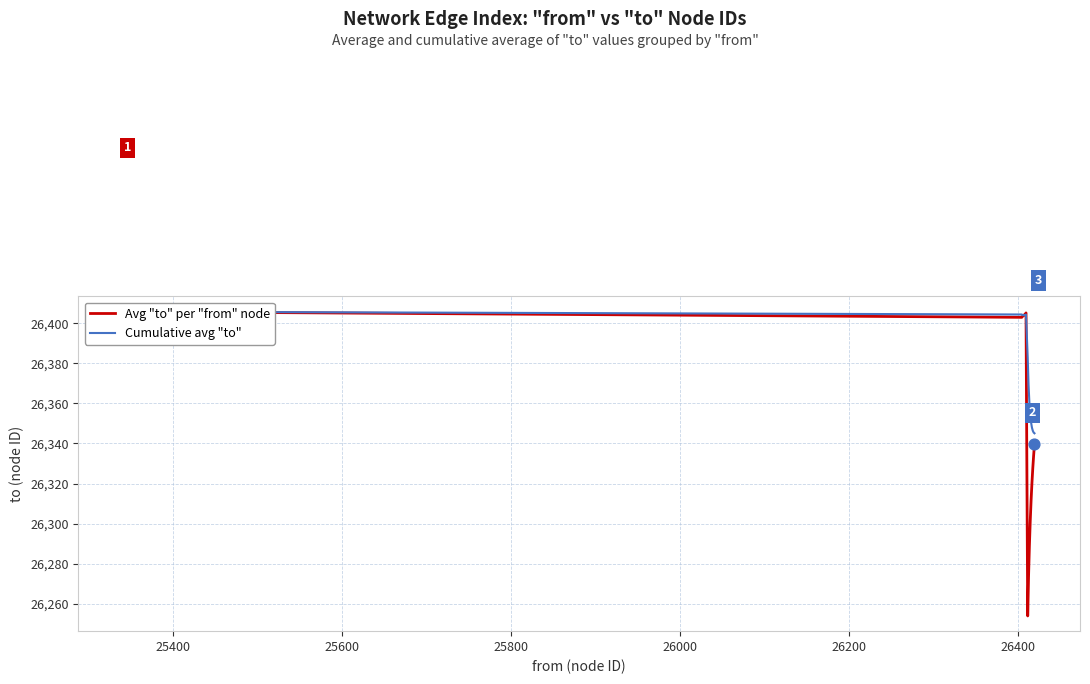

What is the total value across all series at 25600?

52807.6